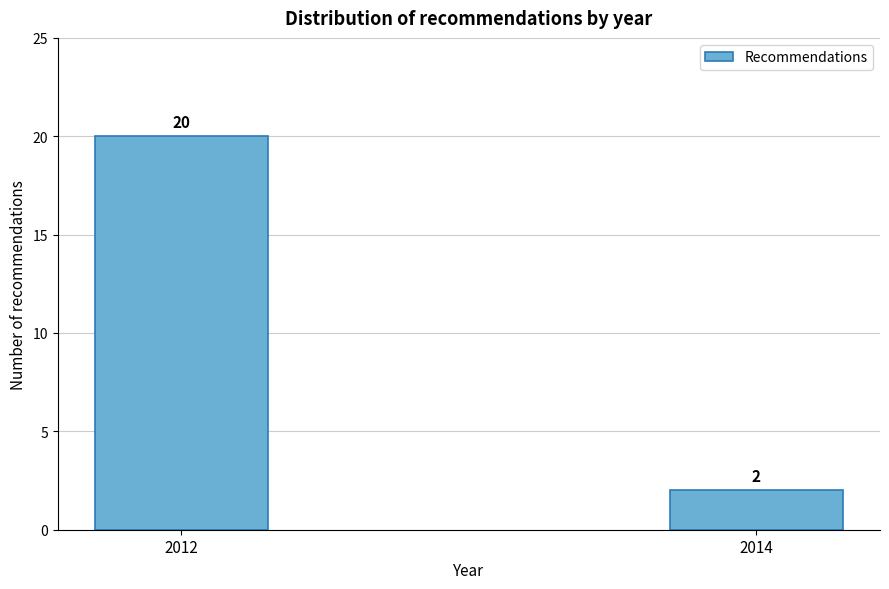

Reading left to right, what are all the values shown in this chart?

20	2